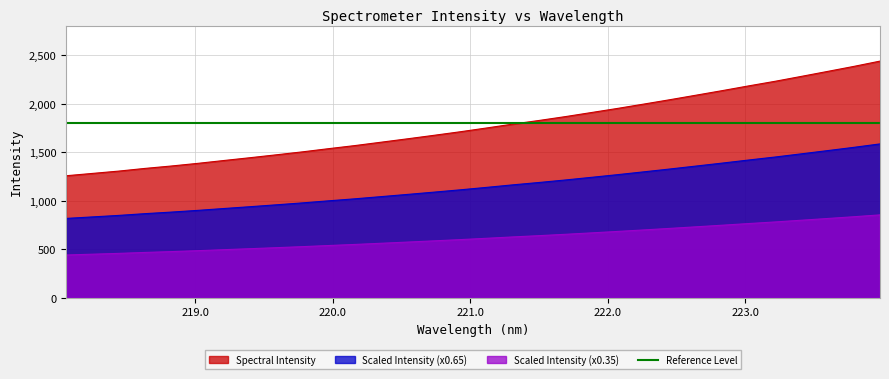

True or false: the data shows 548.9 at 220.1623.

True